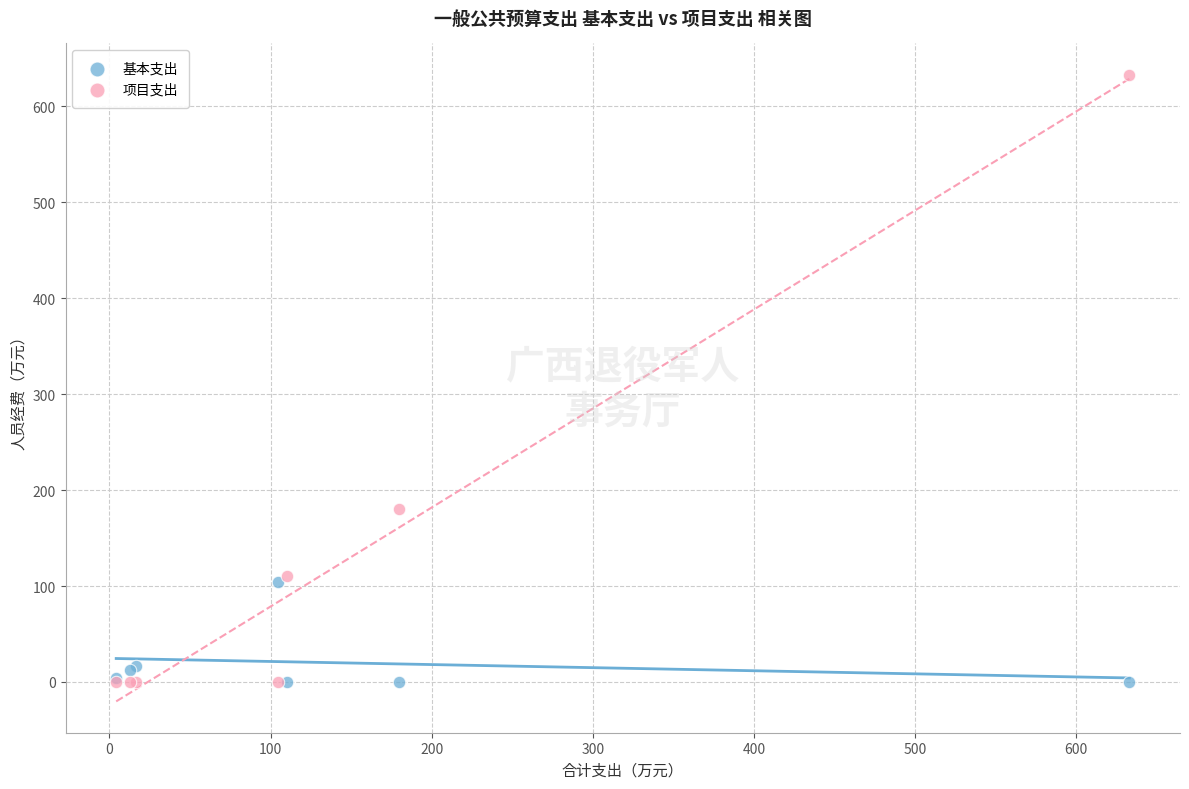

In the 项目支出 series, what Y value is closest to 316?

180.0